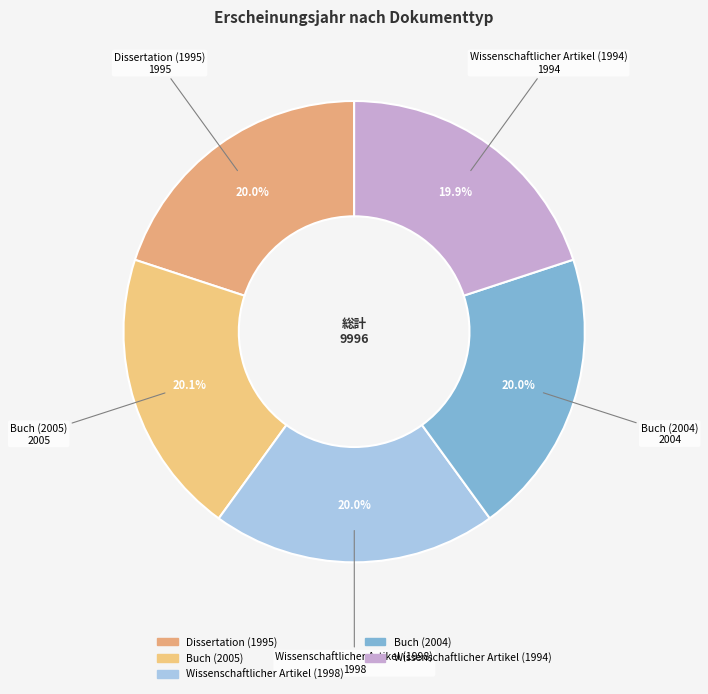

To the nearest percent, what portion does Wissenschaftlicher Artikel (1998) represent?

20%